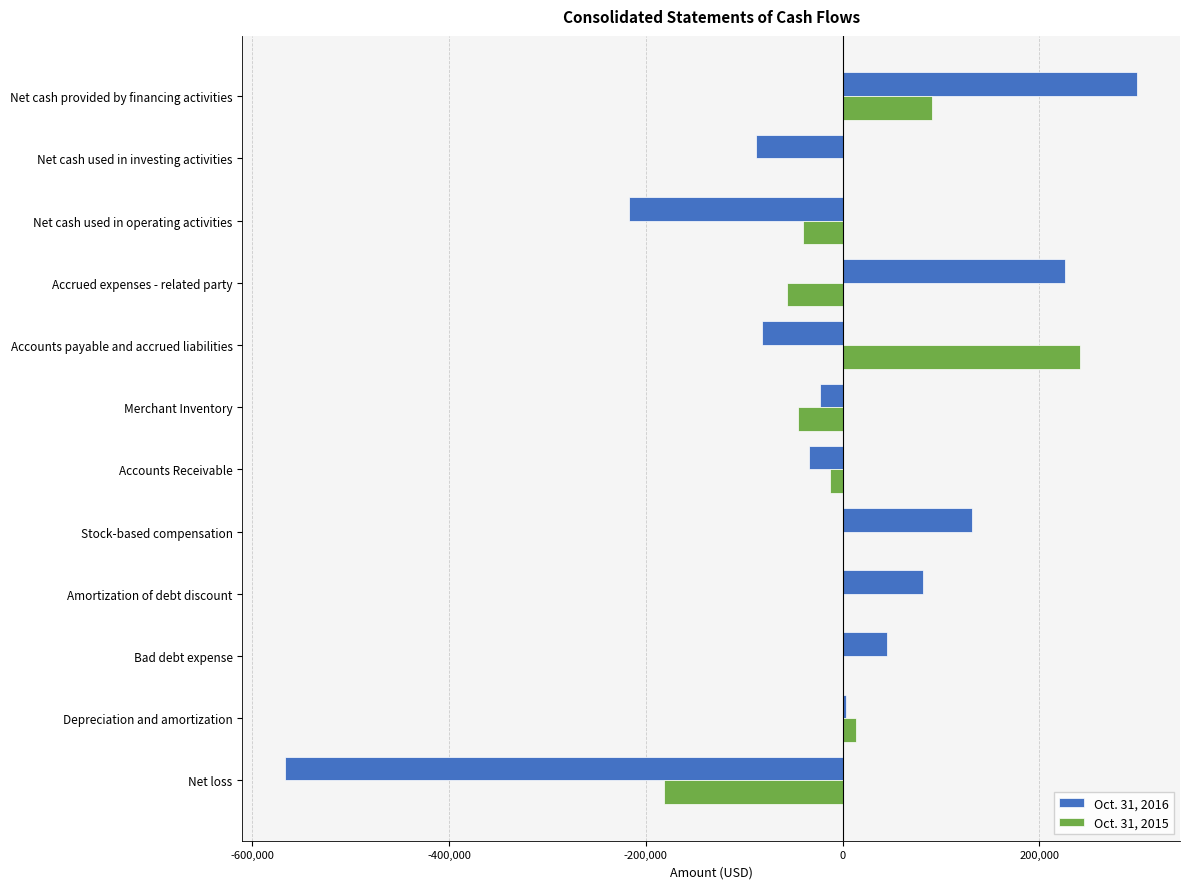

What is the average value of the Oct. 31, 2015 series?

807